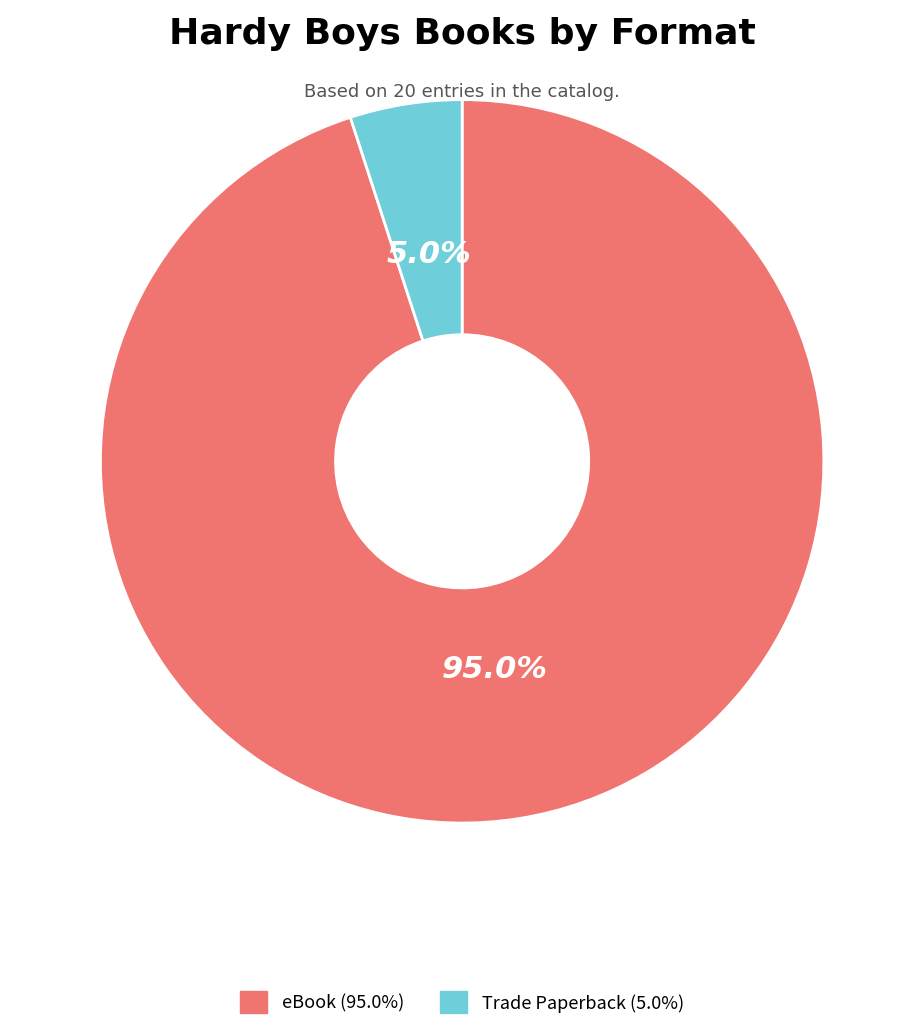

To the nearest percent, what portion does eBook represent?

95%